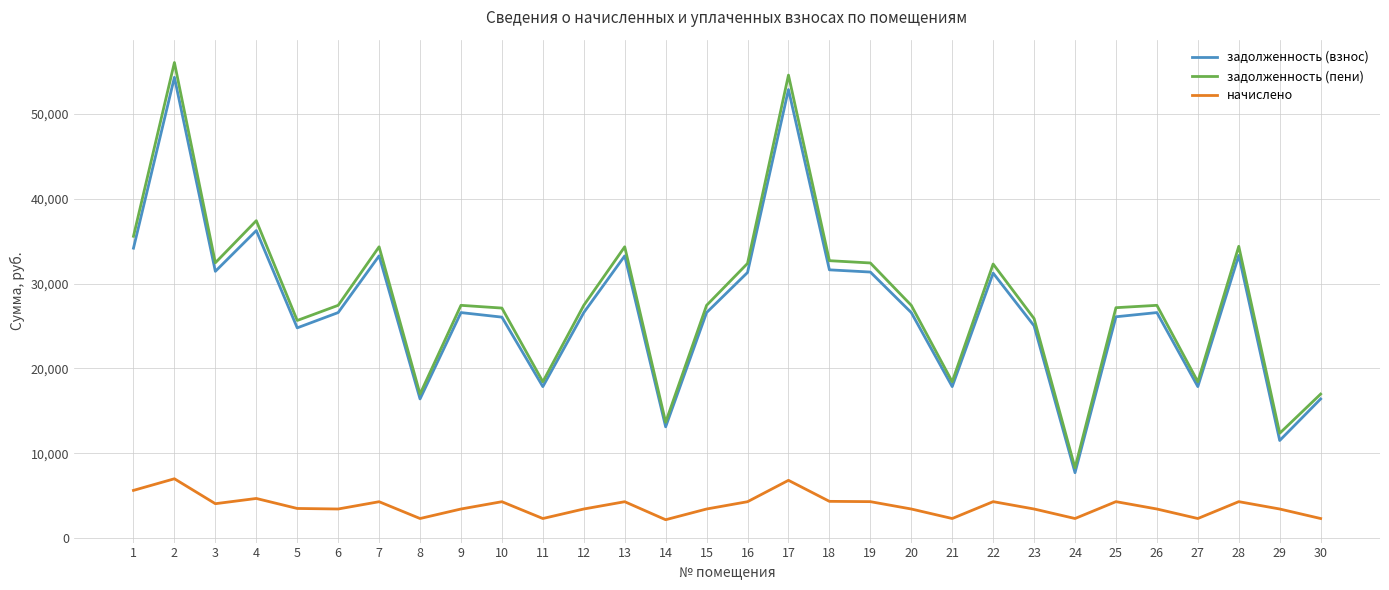

How many values in the начислено series exceed 3480?

15